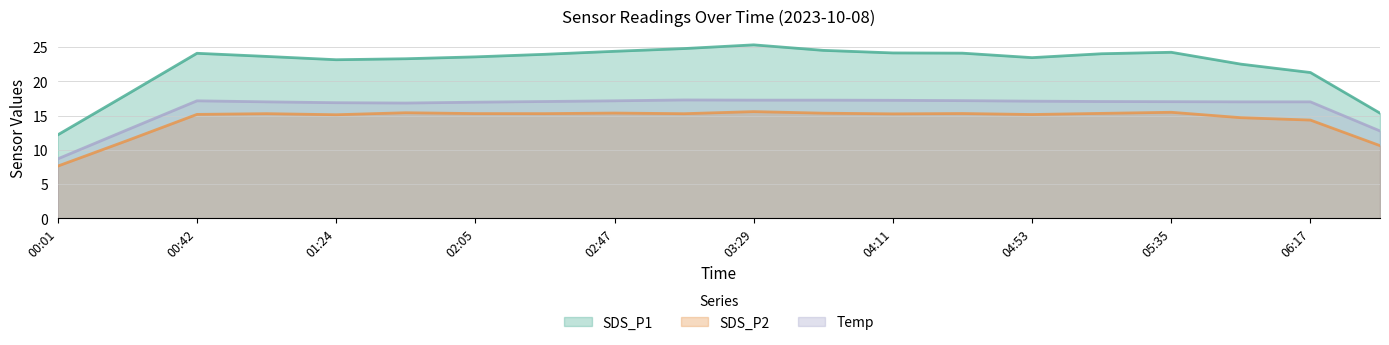

What position from the right is 00:42?

18